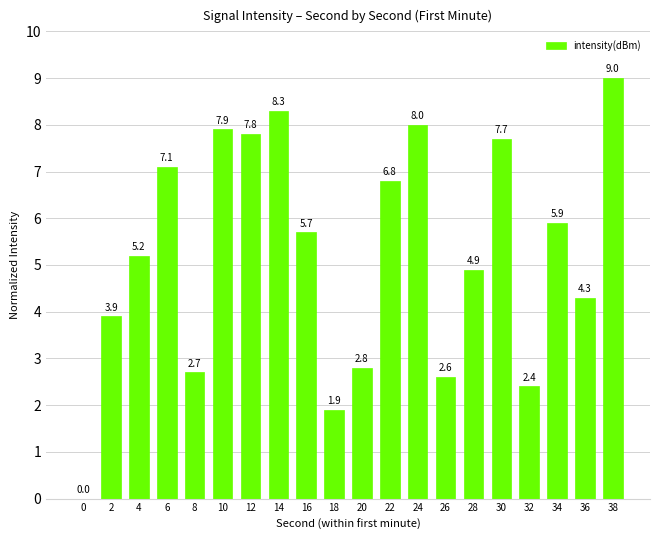

Reading left to right, transcribe all the data shown in this chart.

0.0	3.9	5.2	7.1	2.7	7.9	7.8	8.3	5.7	1.9	2.8	6.8	8.0	2.6	4.9	7.7	2.4	5.9	4.3	9.0